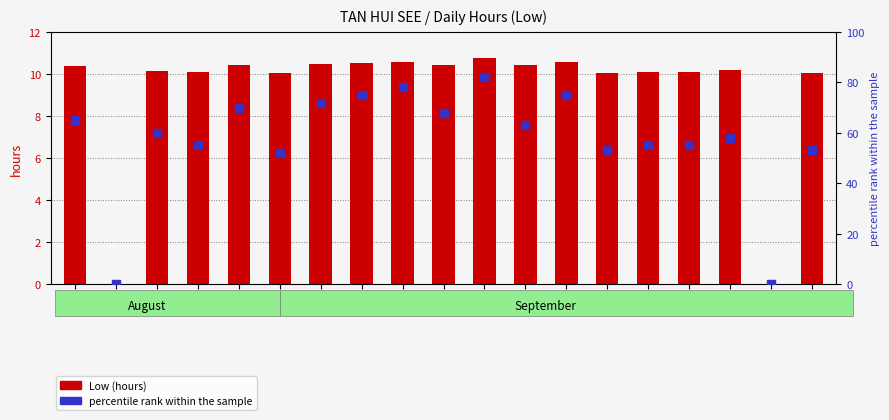

At how many categories does at least one series exceed 23?

17